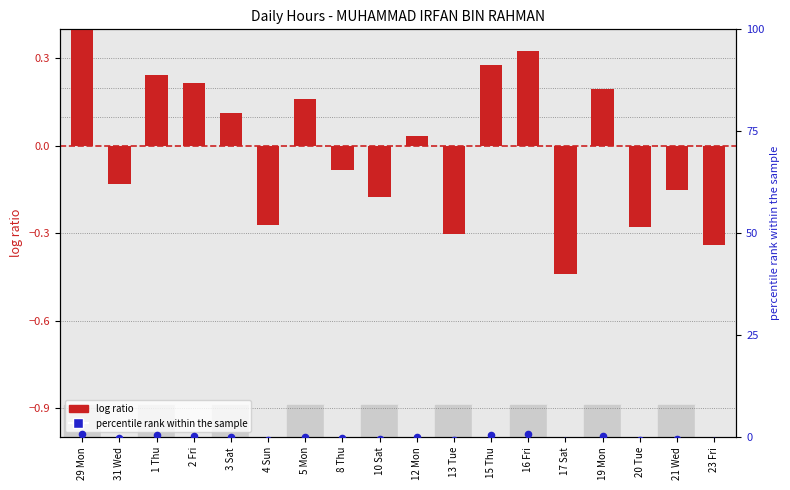

At how many categories does at least one series exceed 0?

9